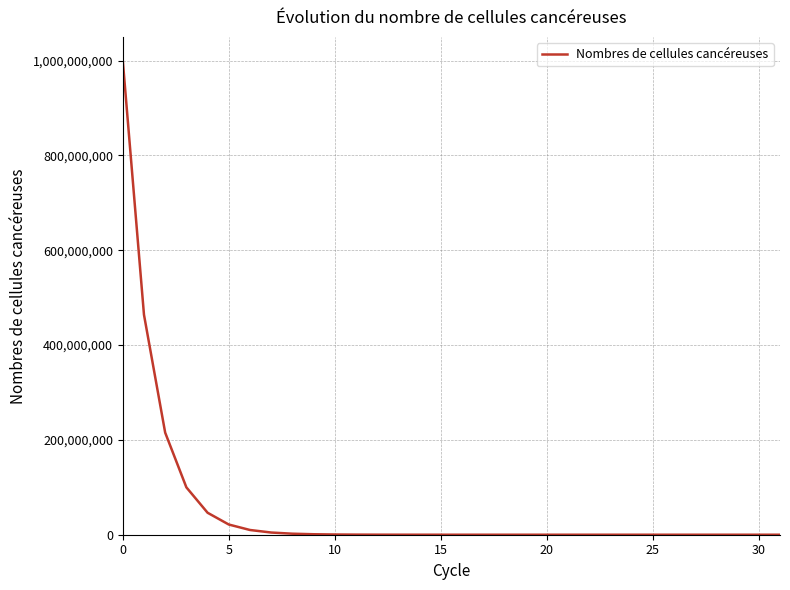

What is the difference between the maximum and minimum values?

1000000000.0